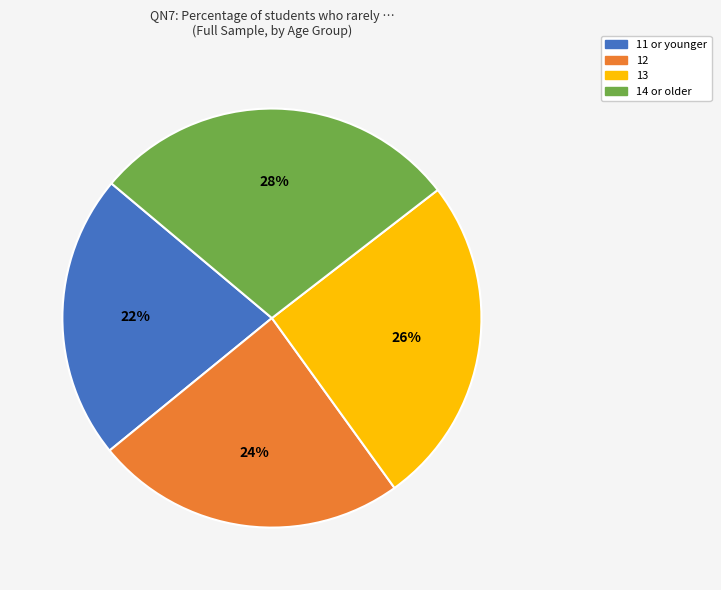

Does any single category account for the majority?

No